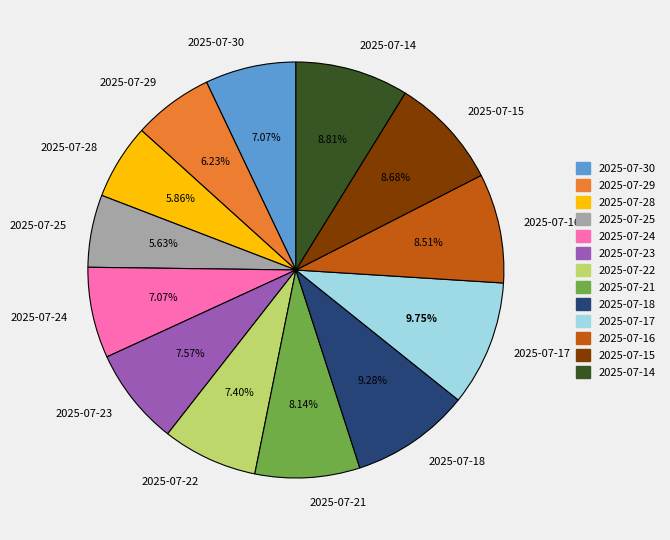

True or false: 2025-07-30 accounts for 7% of the total.

True